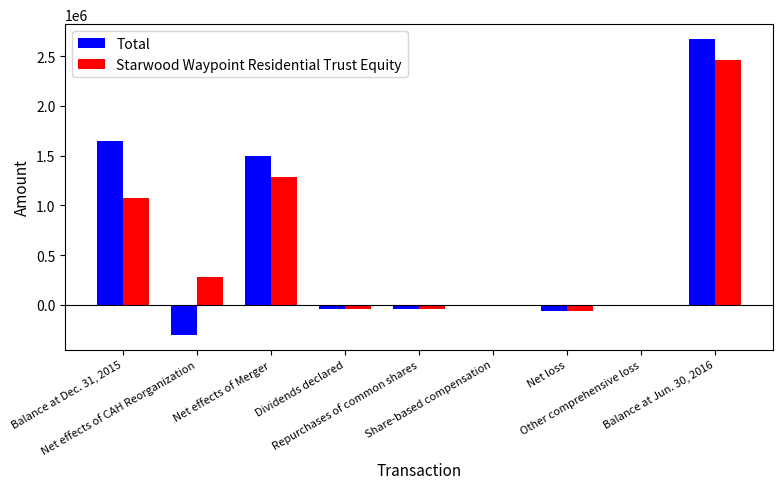

What are all the series names shown in the legend?

Total, Starwood Waypoint Residential Trust Equity